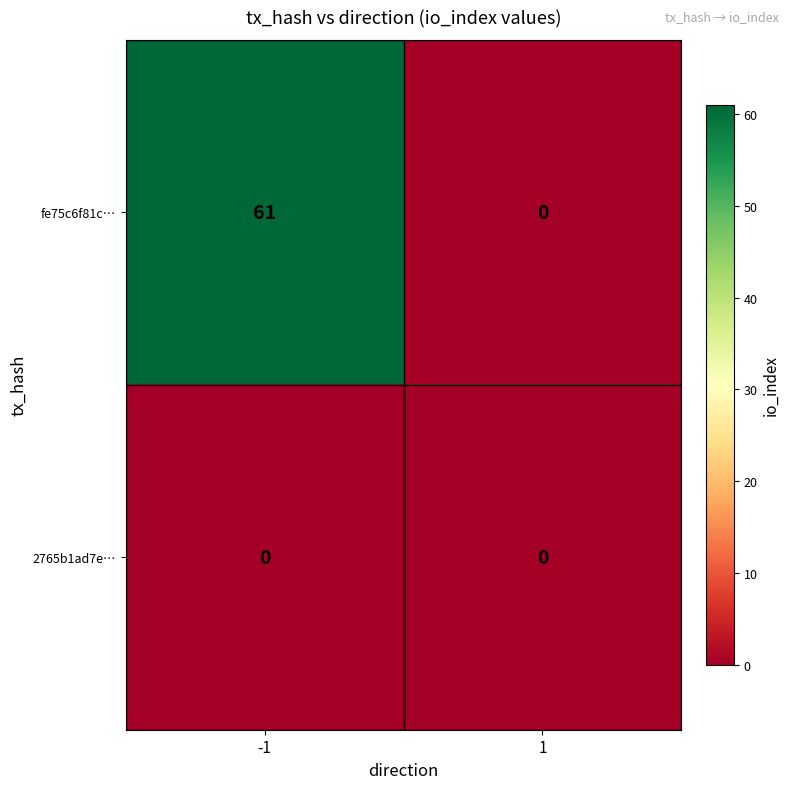

Reading left to right, what are all the values shown in this chart?

fe75c6f81c…: -1=61	1=0
2765b1ad7e…: -1=0	1=0